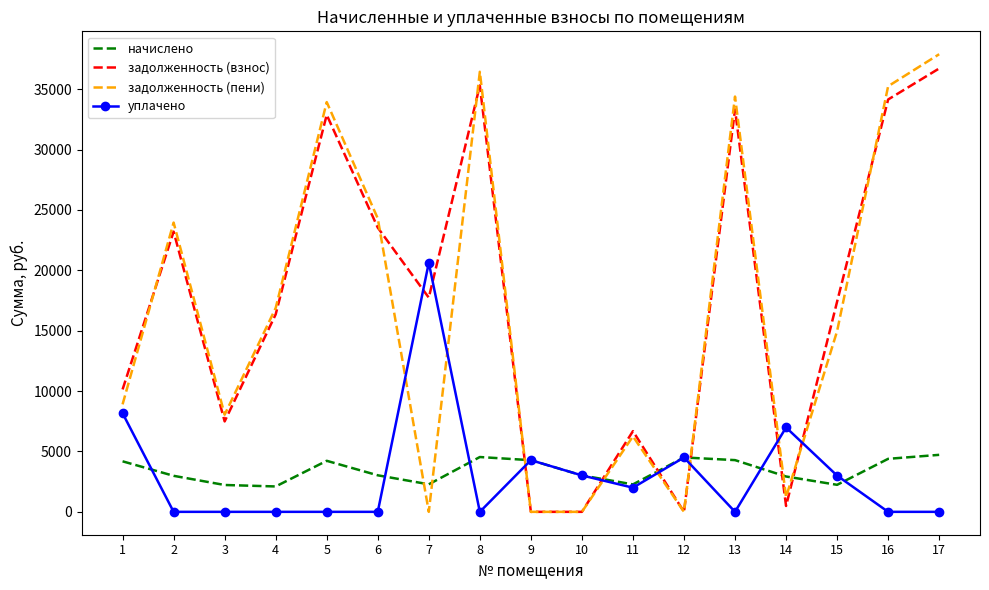

Which series changed the most between 9 and 16?

задолженность (пени)